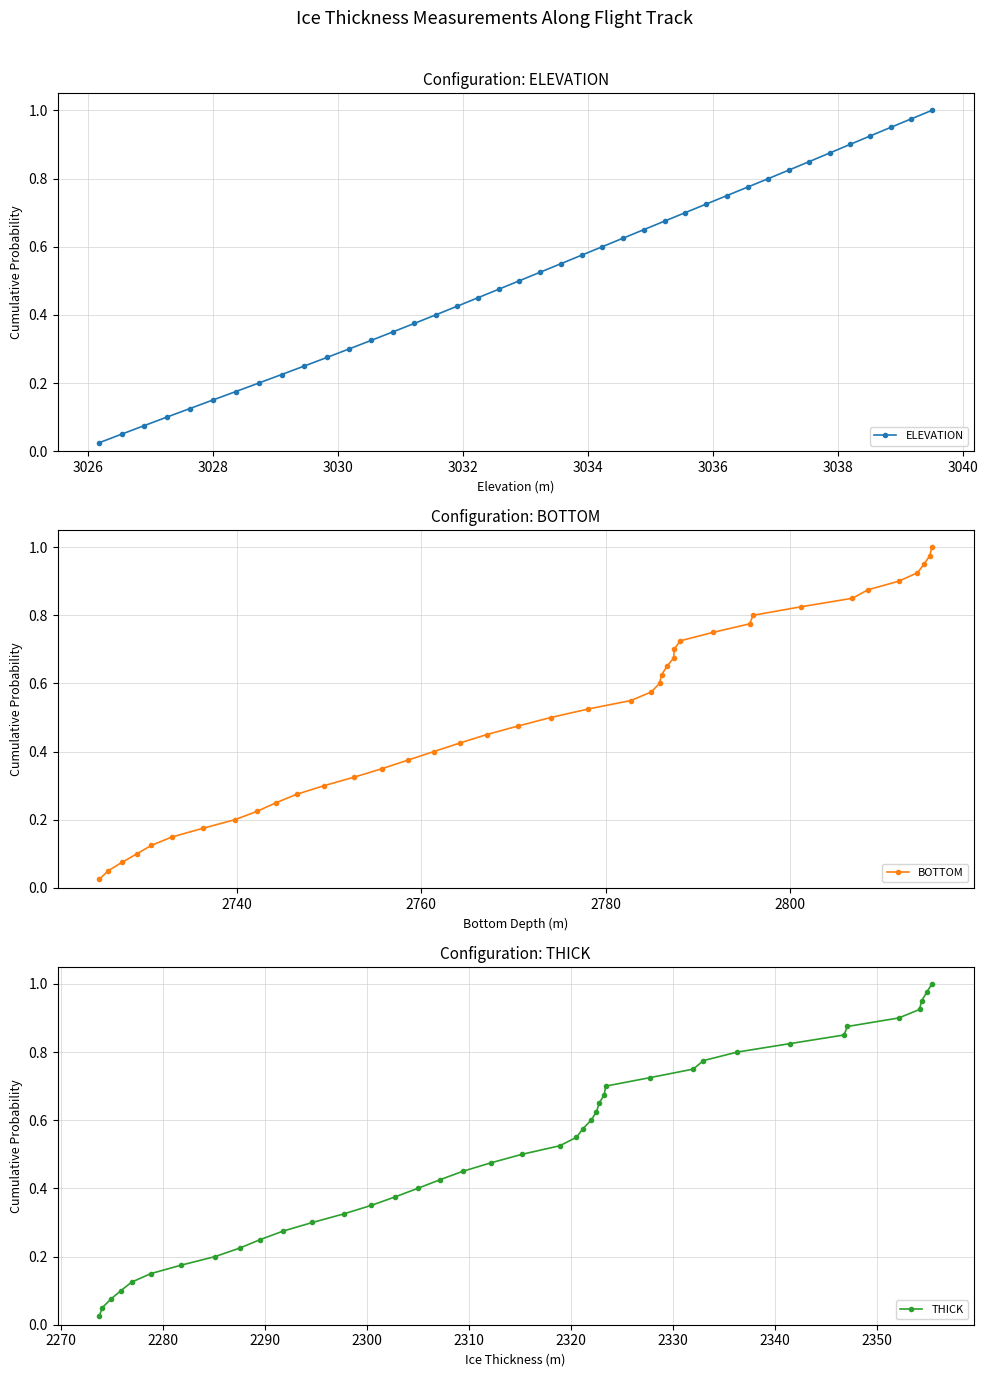

Rank the series by their maximum value, from highest to lowest.

ELEVATION, BOTTOM, THICK